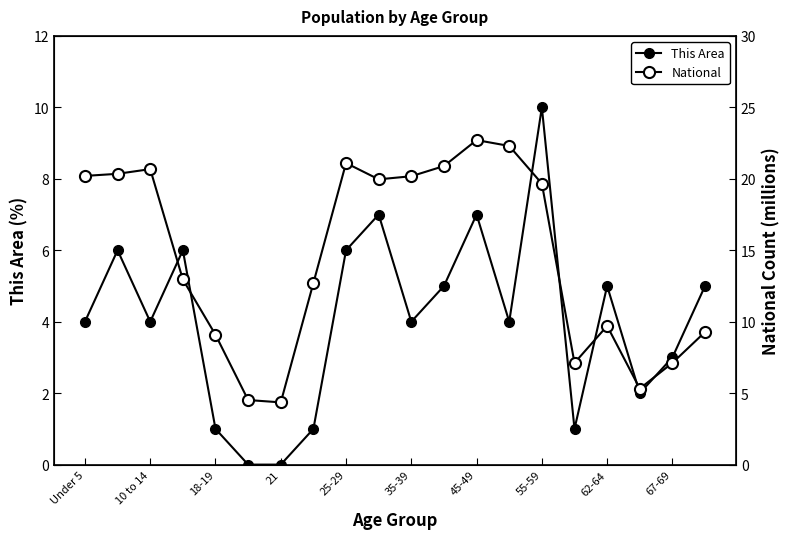

True or false: National and This Area cross at least once.

False